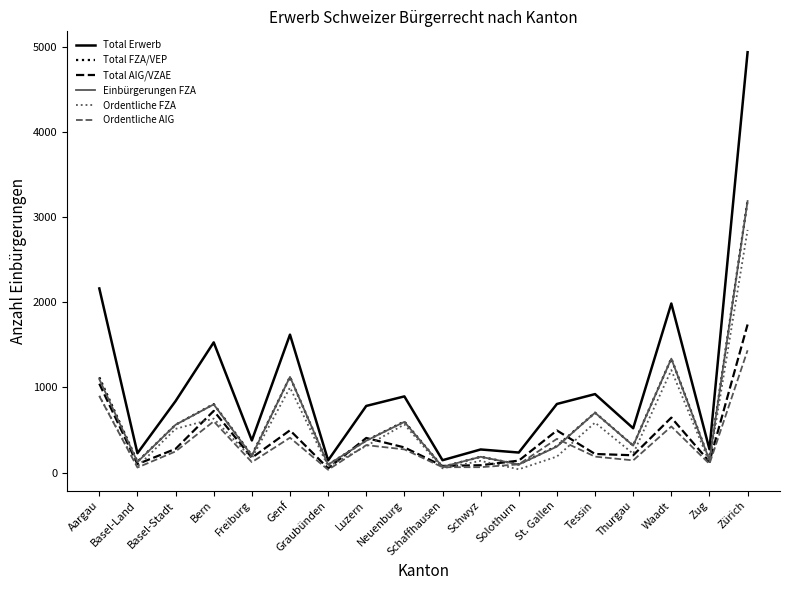

At which category does Total AIG/VZAE reach its first local valley?

Basel-Land